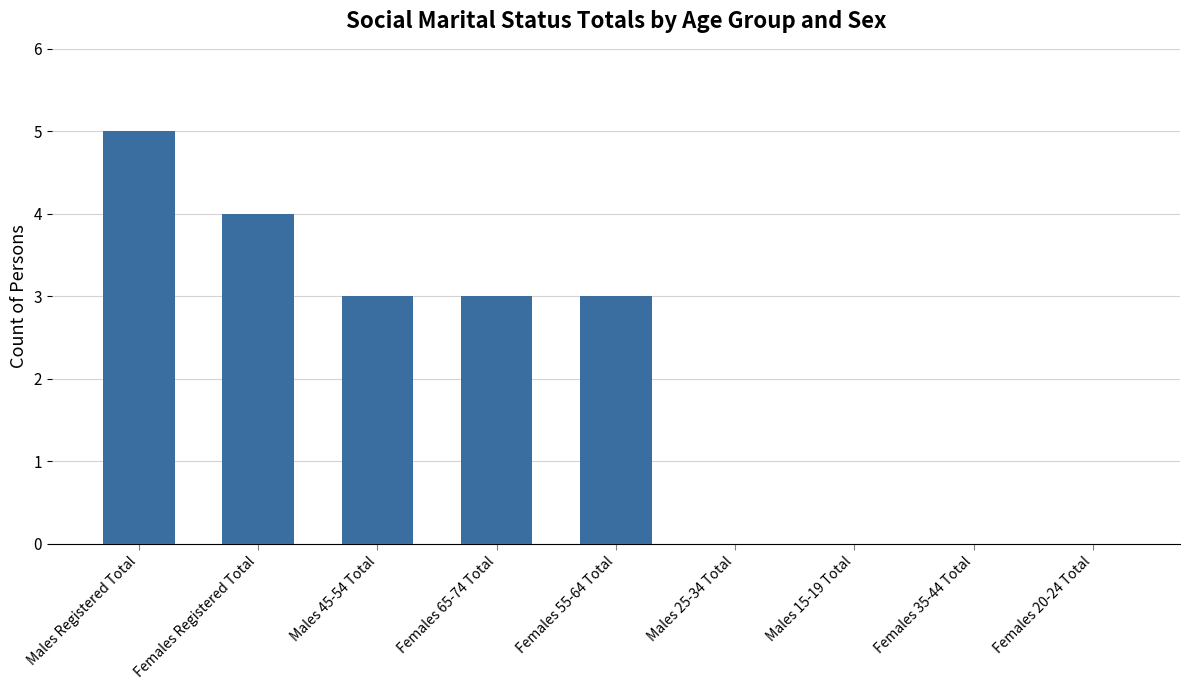

Is it true that the value at Females 65-74 Total is 3?

True